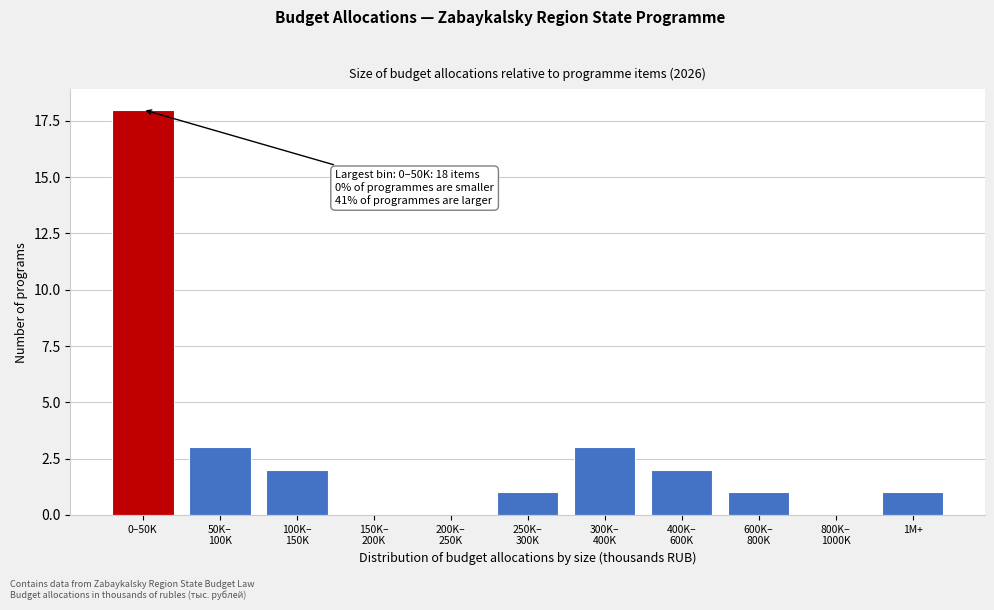

At which category does the chart reach its peak across all series?

0–50K